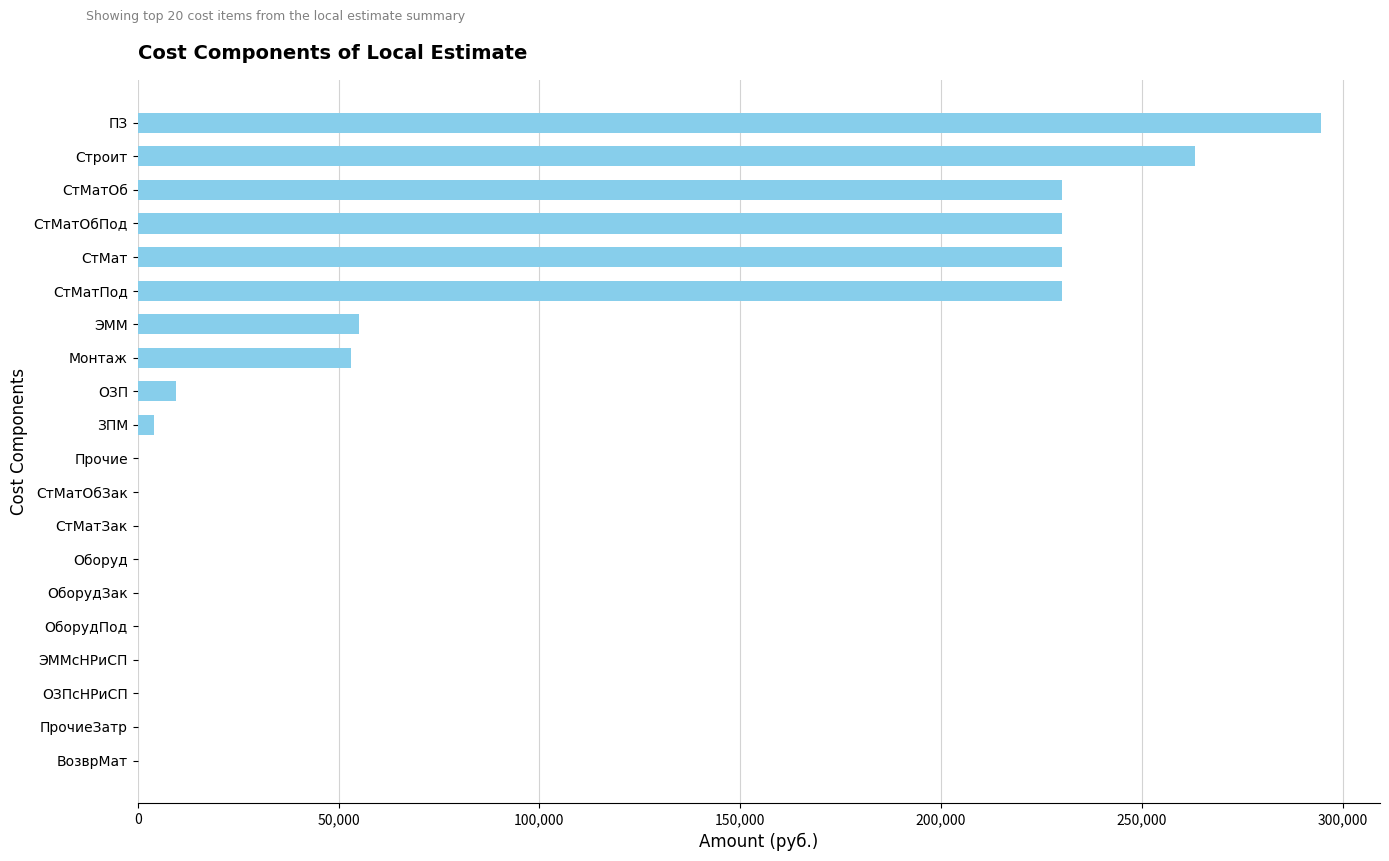

At which category does the chart reach its peak across all series?

ПЗ